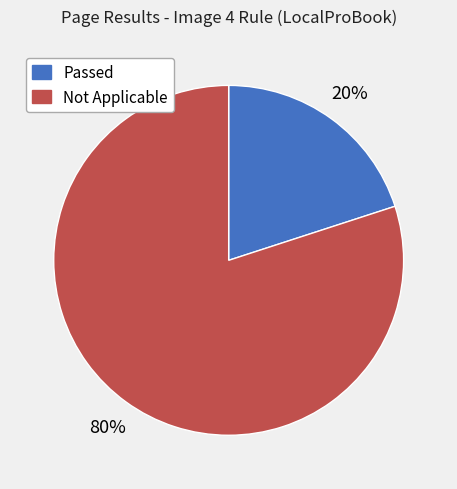

Rank the categories by value from highest to lowest.

Not Applicable, Passed